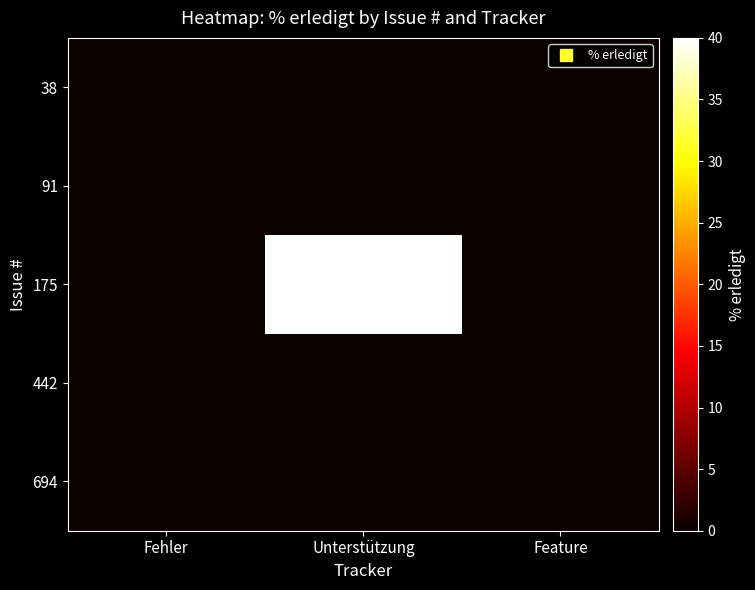

Which series has the largest total across all categories?

175